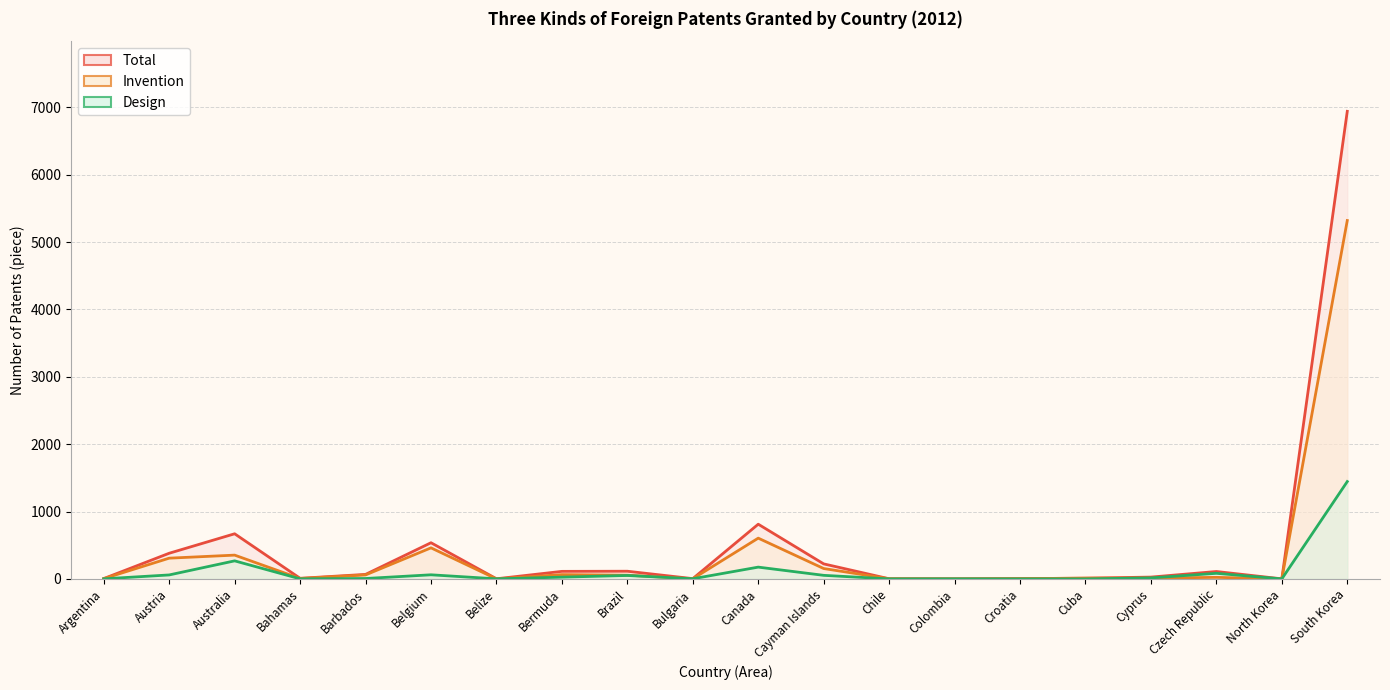

True or false: Invention and Total intersect in this chart.

False